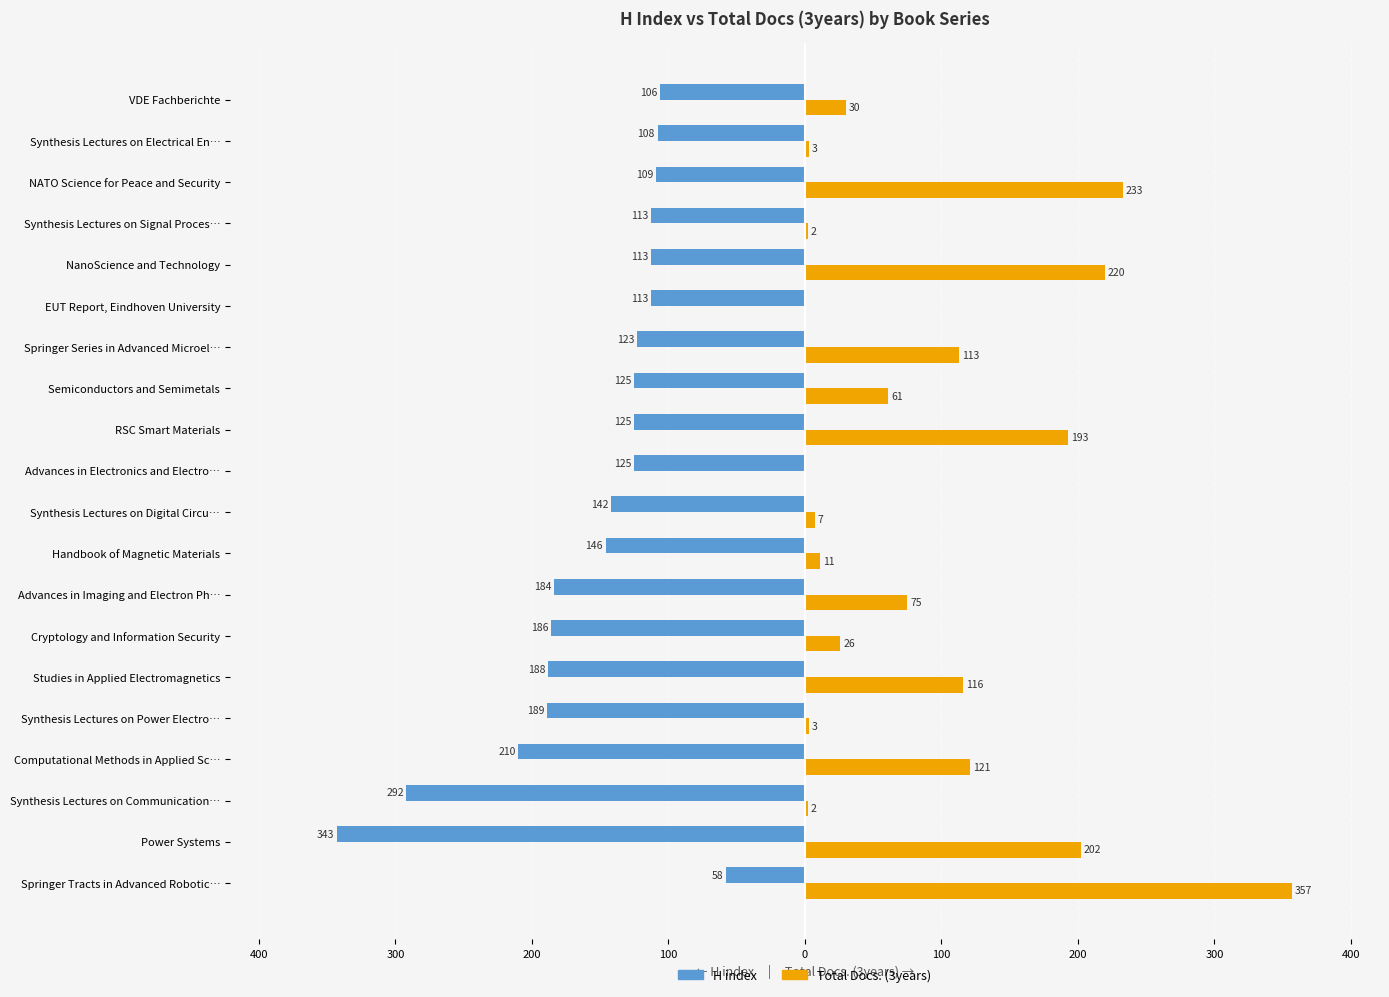

Which series has the widest spread of values?

Total Docs. (3years)